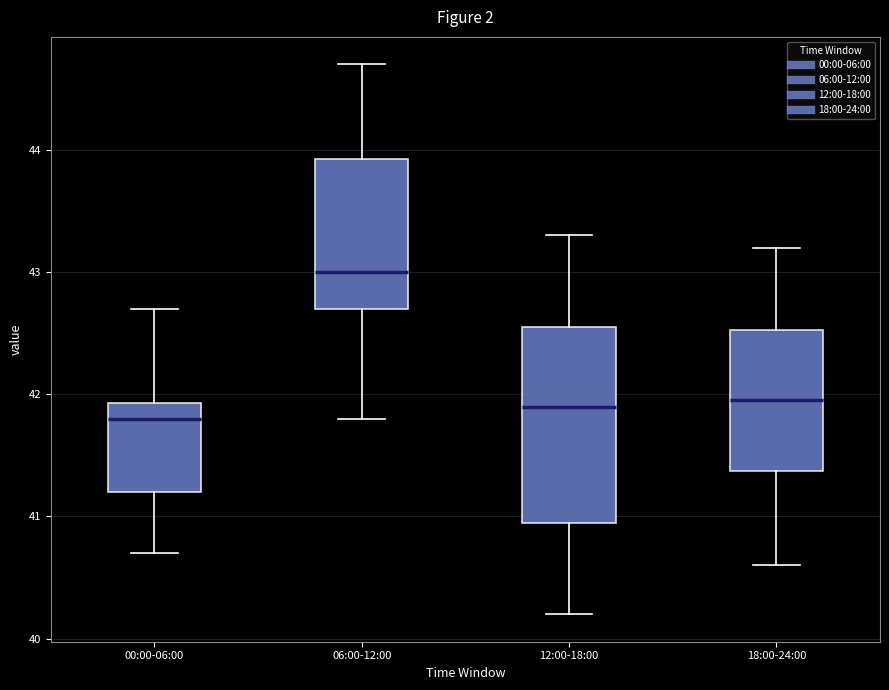

Where is the lower edge of the box for 18:00-24:00 on the y-axis? The values are not printed on the chart, so give them approximately, as read against the axis.

41.4